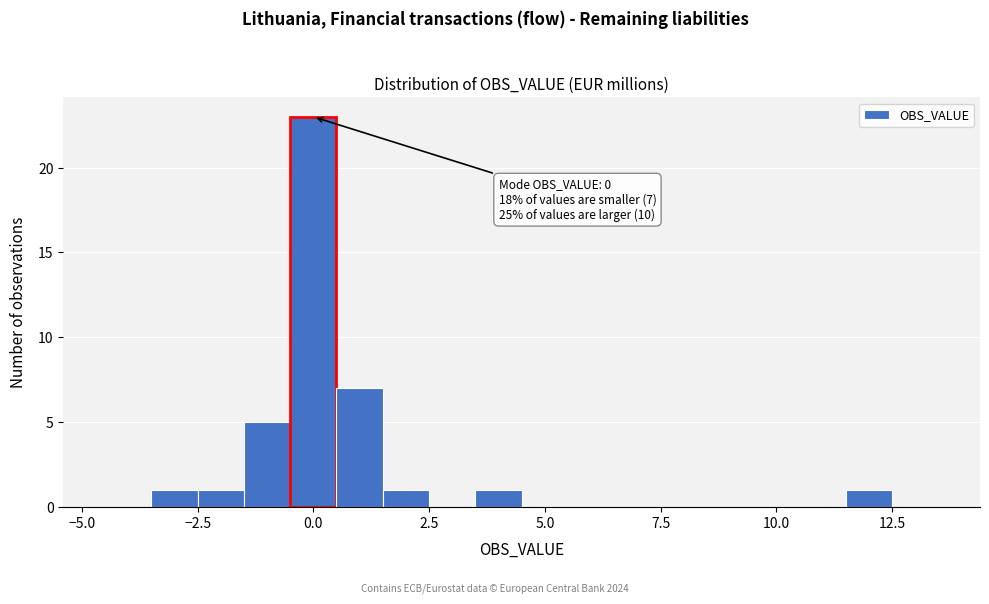

Around what value on the x-axis is the tallest bar? Give the approximate position of its centre, as read against the axis.

0.0